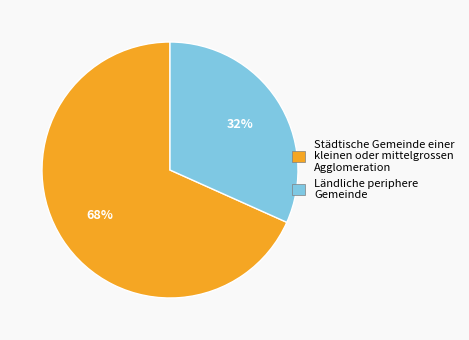

Between Städtische Gemeinde einer kleinen oder mittelgrossen Agglomeration and Ländliche periphere Gemeinde, which is larger?

Städtische Gemeinde einer kleinen oder mittelgrossen Agglomeration